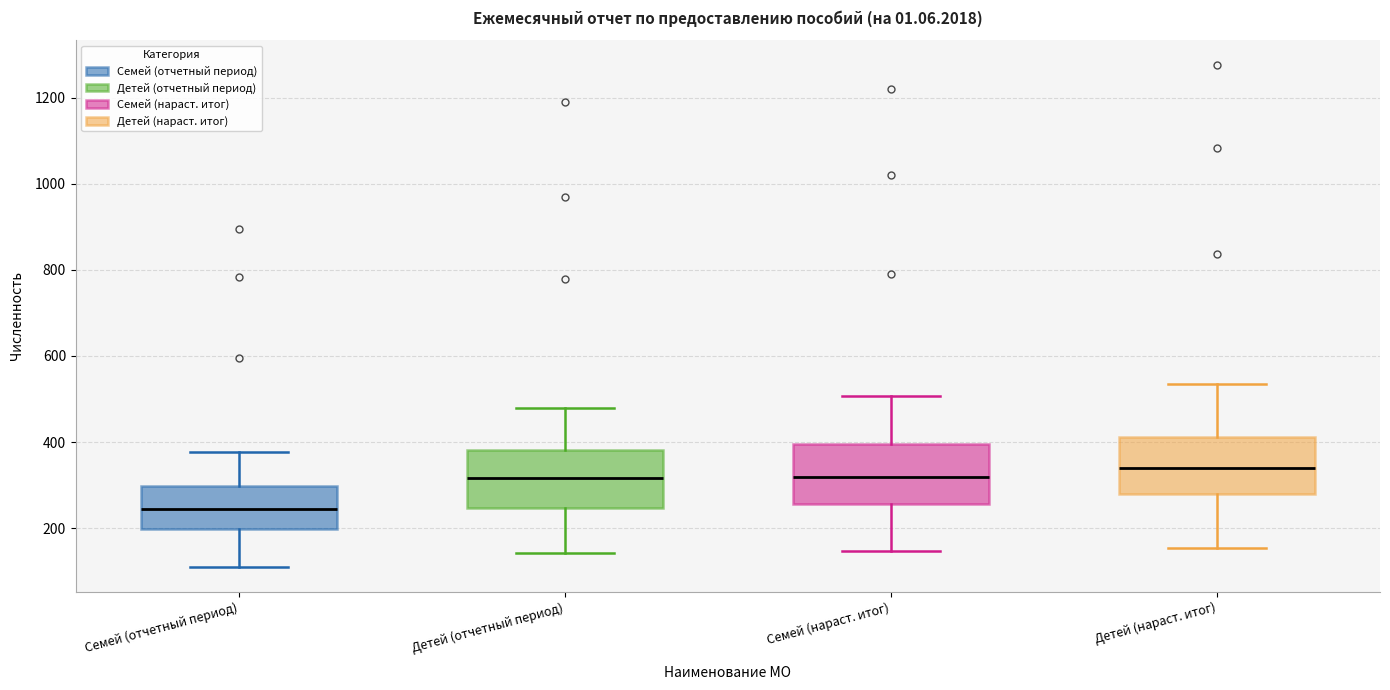

Reading left to right, read every box against the y-axis: the position of its median line, the range the box covers, and the ends of its whiskers. The values are not printed on the chart, so give them approximately, as read against the axis.

Семей (отчетный период): median 240, box 200 to 300, whiskers 120 to 380
Детей (отчетный период): median 320, box 240 to 380, whiskers 140 to 480
Семей (нараст. итог): median 320, box 260 to 400, whiskers 140 to 500
Детей (нараст. итог): median 340, box 280 to 420, whiskers 160 to 540